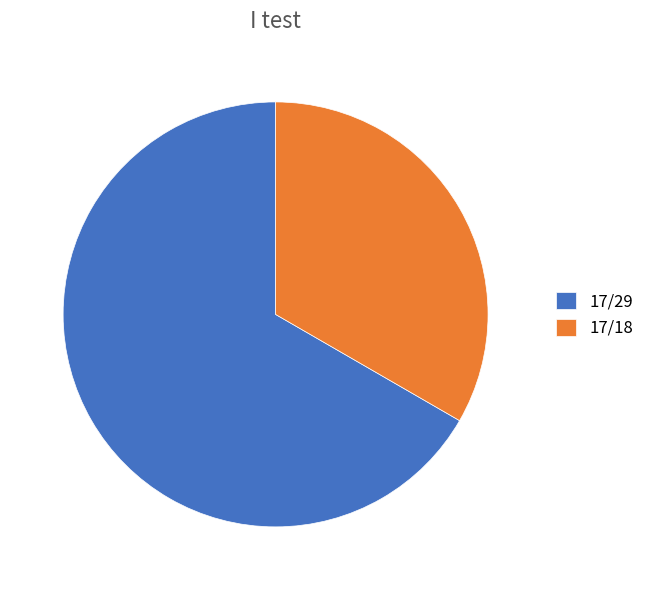

Is it true that 17/18 is 33% of the pie?

True